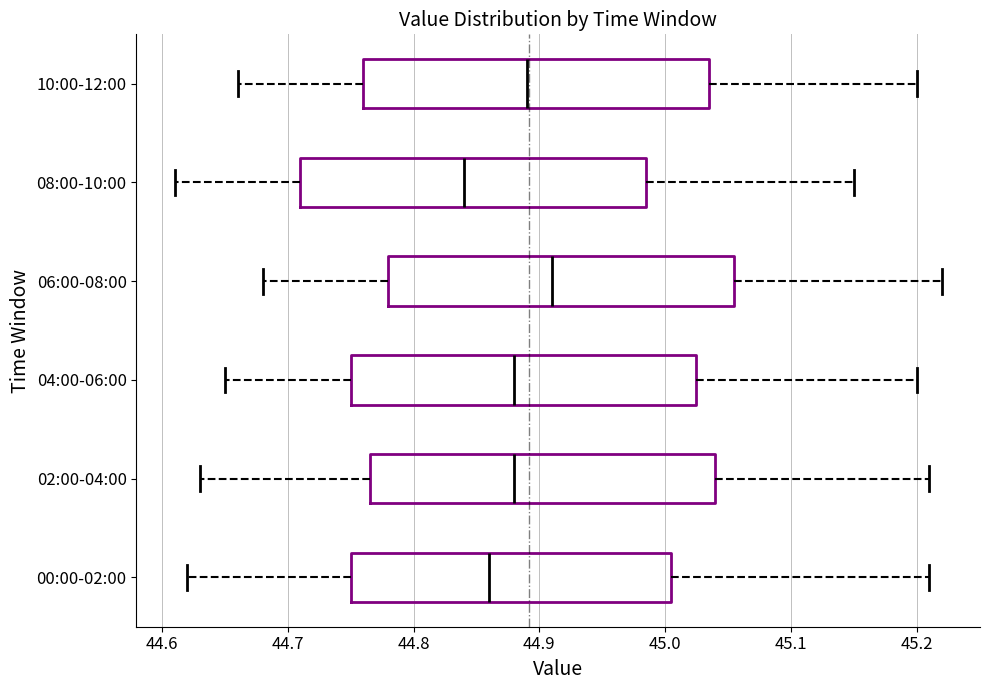

Reading bottom to top, transcribe this box plot: for each box, give where its median line is, the range the box spans, and where its two whiskers end, as read against the x-axis. The values are not printed on the chart, so give them approximately, as read against the axis.

00:00-02:00: median 44.86, box 44.75 to 45.01, whiskers 44.62 to 45.21
02:00-04:00: median 44.88, box 44.77 to 45.04, whiskers 44.63 to 45.21
04:00-06:00: median 44.88, box 44.75 to 45.03, whiskers 44.65 to 45.20
06:00-08:00: median 44.91, box 44.78 to 45.06, whiskers 44.68 to 45.22
08:00-10:00: median 44.84, box 44.71 to 44.99, whiskers 44.61 to 45.15
10:00-12:00: median 44.89, box 44.76 to 45.04, whiskers 44.66 to 45.20